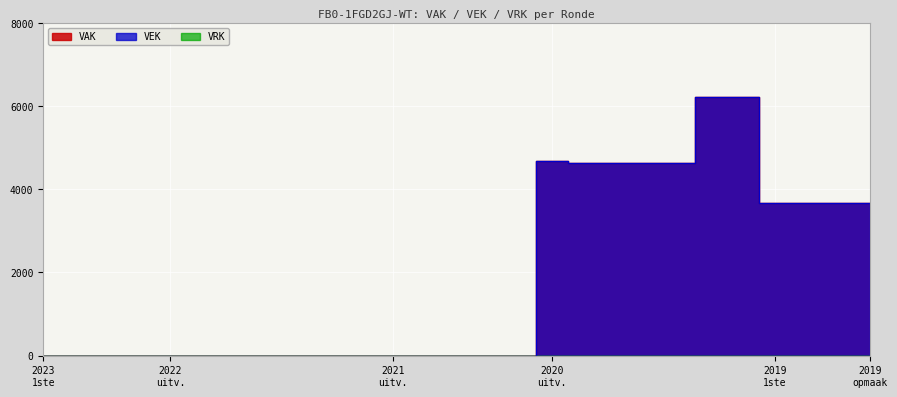

How many data points in VEK are above 0?

11